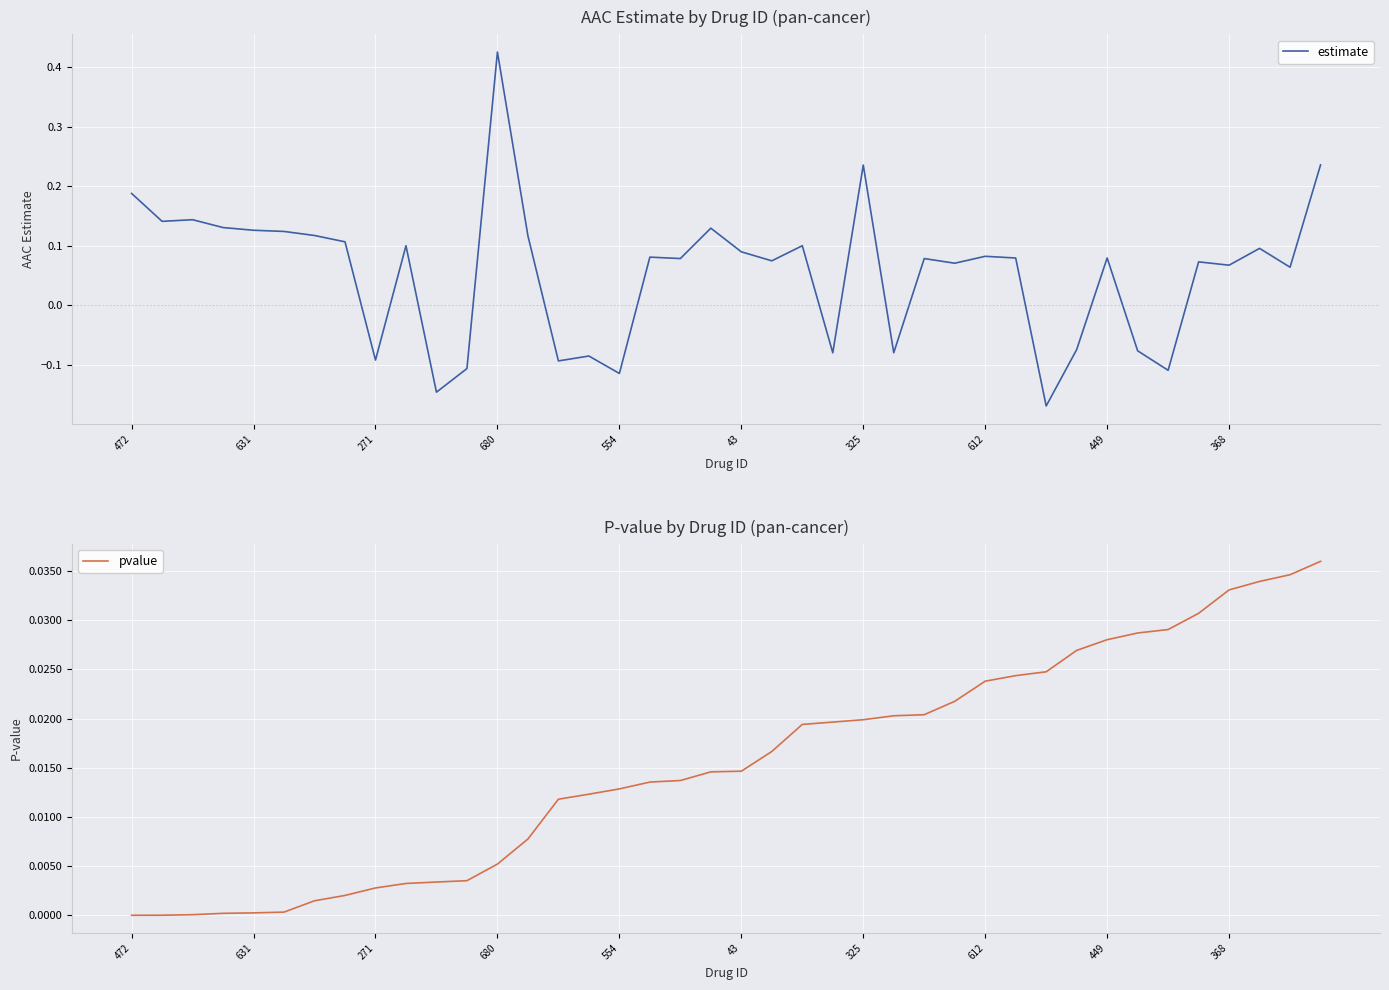

Where does the estimate series first go above 0?

472